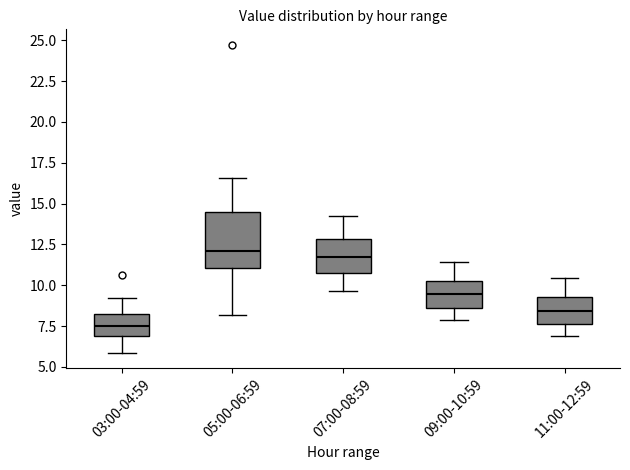

Where does the lower whisker of the box for 03:00-04:59 end on the y-axis? The values are not printed on the chart, so give them approximately, as read against the axis.

6.0